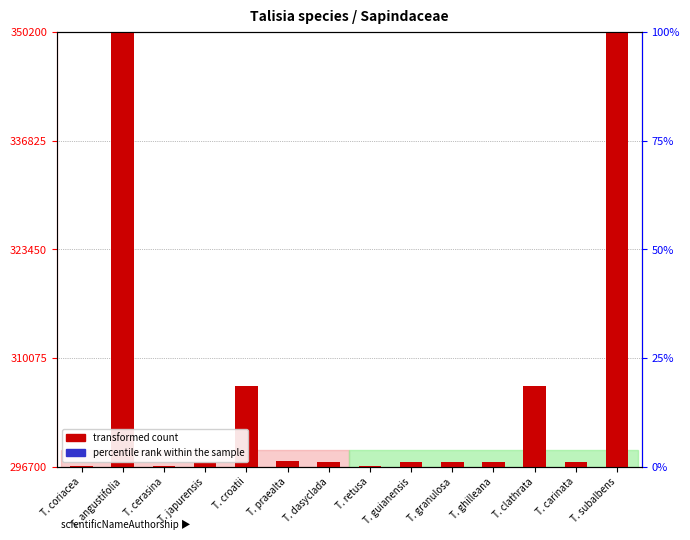

Reading left to right, extract all data points from this chart.

transformed count: T. coriacea=71.0	T. angustifolia=53406.0	T. cerasina=67.0	T. japurensis=658.0	T. croatii=9967.0	T. praealta=695.0	T. dasyclada=636.0	T. retusa=96.0	T. guianensis=655.0	T. granulosa=652.0	T. ghilleana=646.0	T. clathrata=9963.0	T. carinata=633.0	T. subalbens=53412.0
percentile rank within the sample: T. coriacea=1.3	T. angustifolia=1.3	T. cerasina=1.3	T. japurensis=1.3	T. croatii=1.3	T. praealta=1.3	T. dasyclada=1.3	T. retusa=1.3	T. guianensis=1.3	T. granulosa=1.3	T. ghilleana=1.3	T. clathrata=1.3	T. carinata=1.3	T. subalbens=1.3